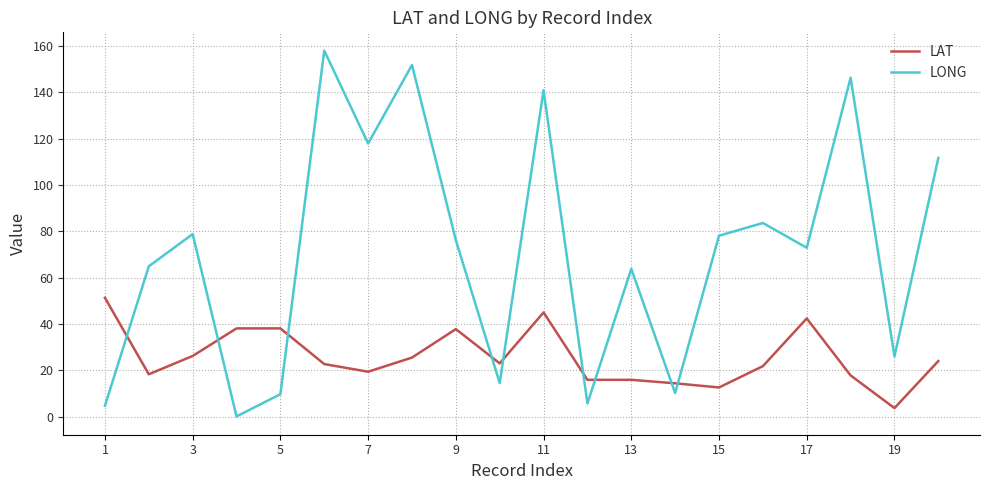

Which series has the widest spread of values?

LONG